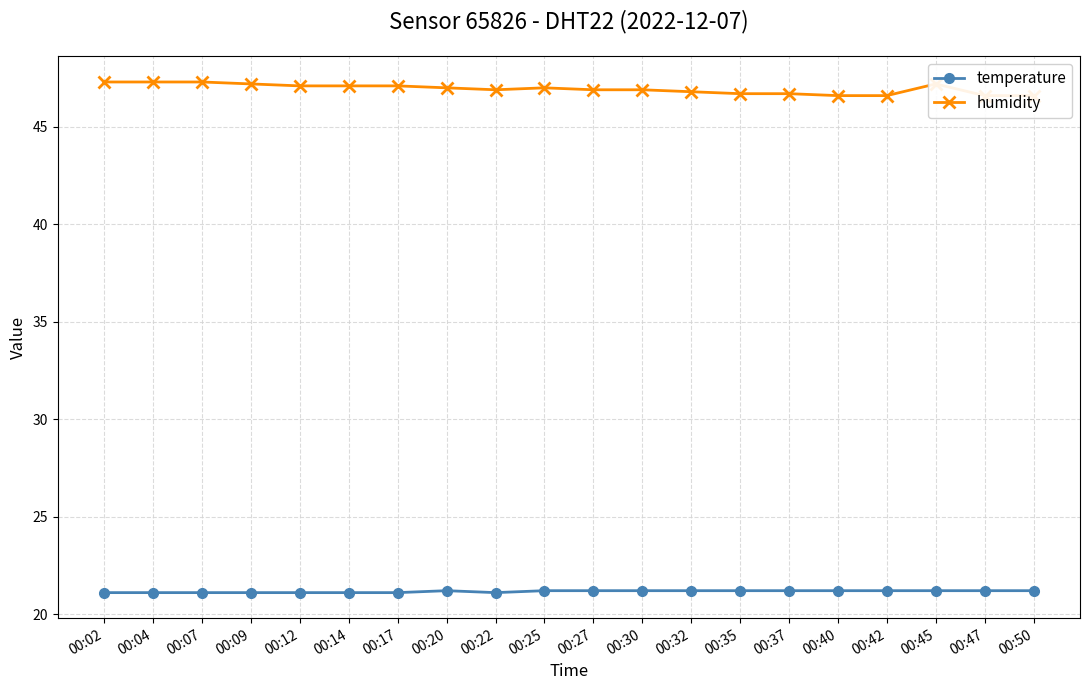

How many data points does each series have?

20